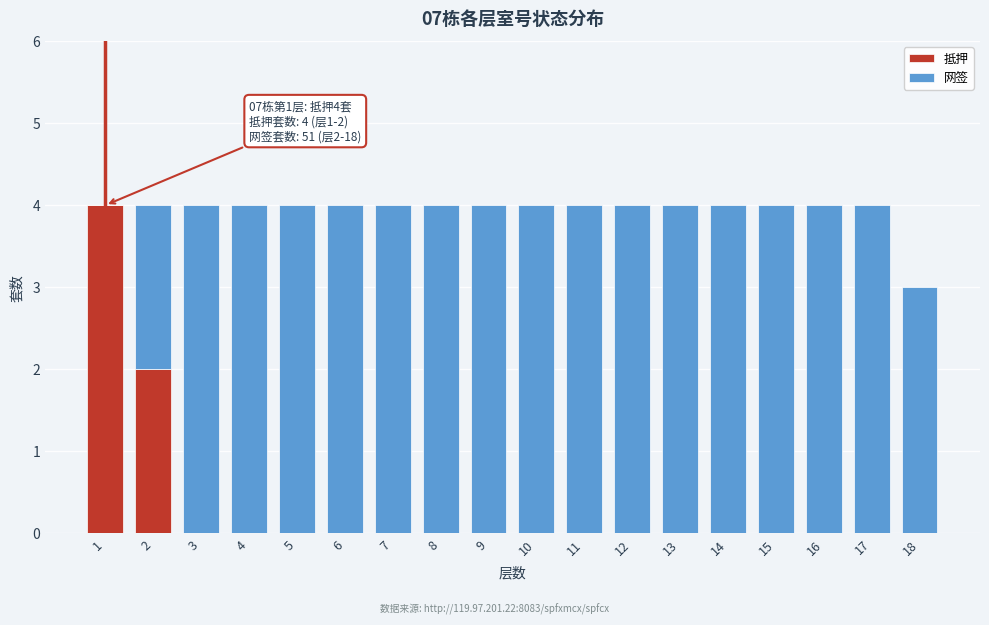

What is the total value across all series at 1?

4